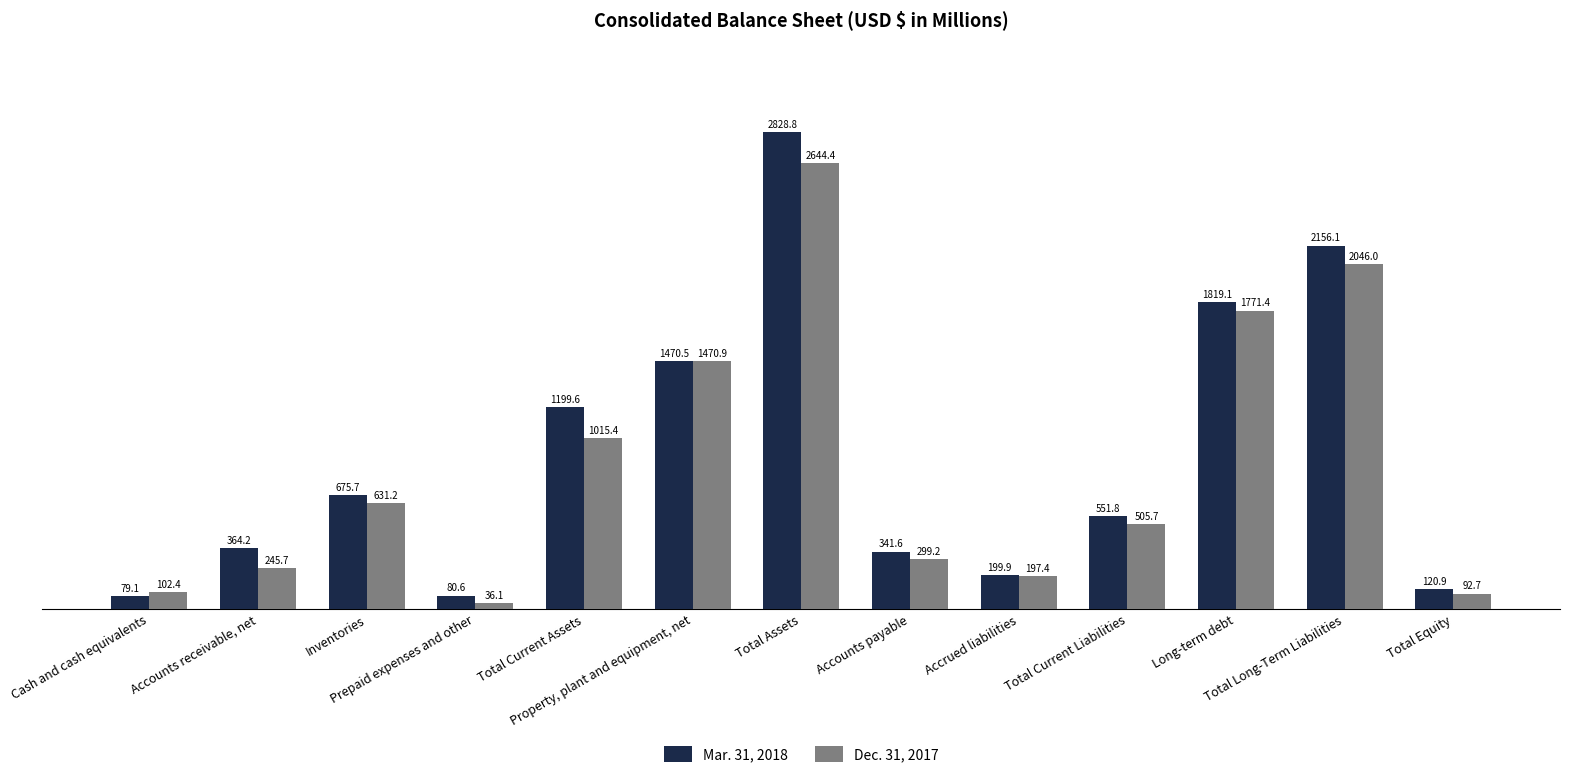

What is the spread (max minus min) of values at Total Equity?

28.2